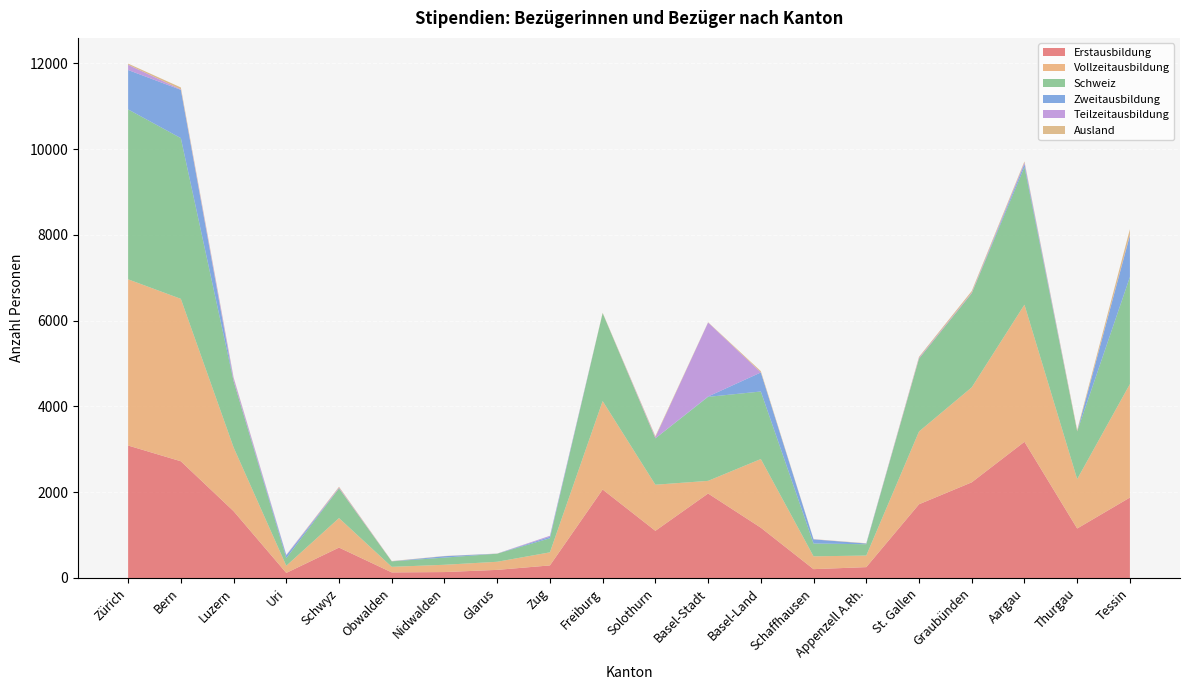

Reading left to right, extract all data points from this chart.

Erstausbildung: Zürich=3089	Bern=2722	Luzern=1559	Uri=118	Schwyz=709	Obwalden=130	Nidwalden=138	Glarus=189	Zug=293	Freiburg=2063	Solothurn=1100	Basel-Stadt=1970	Basel-Land=1173	Schaffhausen=206	Appenzell A.Rh.=253	St. Gallen=1719	Graubünden=2231	Aargau=3176	Thurgau=1154	Tessin=1876
Vollzeitausbildung: Zürich=3876	Bern=3788	Luzern=1488	Uri=167	Schwyz=688	Obwalden=130	Nidwalden=170	Glarus=189	Zug=305	Freiburg=2063	Solothurn=1075	Basel-Stadt=295	Basel-Land=1601	Schaffhausen=299	Appenzell A.Rh.=270	St. Gallen=1697	Graubünden=2215	Aargau=3198	Thurgau=1152	Tessin=2646
Schweiz: Zürich=3963	Bern=3748	Luzern=1545	Uri=178	Schwyz=692	Obwalden=127	Nidwalden=167	Glarus=188	Zug=328	Freiburg=2050	Solothurn=1081	Basel-Stadt=1959	Basel-Land=1575	Schaffhausen=299	Appenzell A.Rh.=264	St. Gallen=1698	Graubünden=2191	Aargau=3210	Thurgau=1112	Tessin=2498
Zweitausbildung: Zürich=919	Bern=1126	Luzern=1	Uri=62	Schwyz=0	Obwalden=1	Nidwalden=33	Glarus=1	Zug=35	Freiburg=0	Solothurn=1	Basel-Stadt=9	Basel-Land=444	Schaffhausen=96	Appenzell A.Rh.=17	St. Gallen=0	Graubünden=0	Aargau=69	Thurgau=0	Tessin=968
Teilzeitausbildung: Zürich=122	Bern=12	Luzern=73	Uri=13	Schwyz=21	Obwalden=2	Nidwalden=1	Glarus=1	Zug=23	Freiburg=0	Solothurn=27	Basel-Stadt=1725	Basel-Land=2	Schaffhausen=3	Appenzell A.Rh.=0	St. Gallen=22	Graubünden=18	Aargau=36	Thurgau=2	Tessin=12
Ausland: Zürich=27	Bern=44	Luzern=15	Uri=2	Schwyz=17	Obwalden=5	Nidwalden=4	Glarus=2	Zug=0	Freiburg=9	Solothurn=22	Basel-Stadt=6	Basel-Land=29	Schaffhausen=3	Appenzell A.Rh.=6	St. Gallen=22	Graubünden=37	Aargau=26	Thurgau=32	Tessin=135